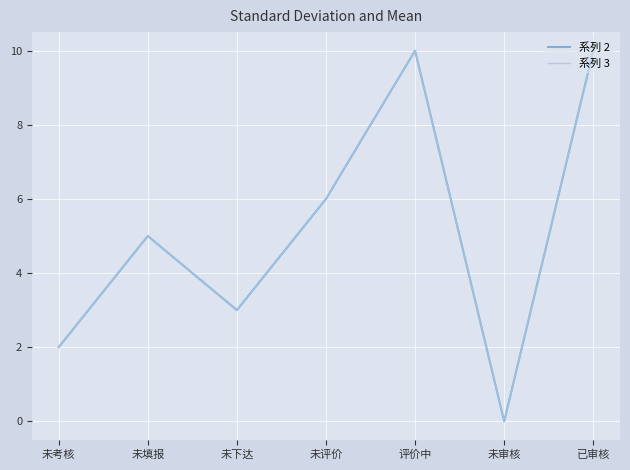

The 系列 3 series shows 2 at 未考核. True or false?

True